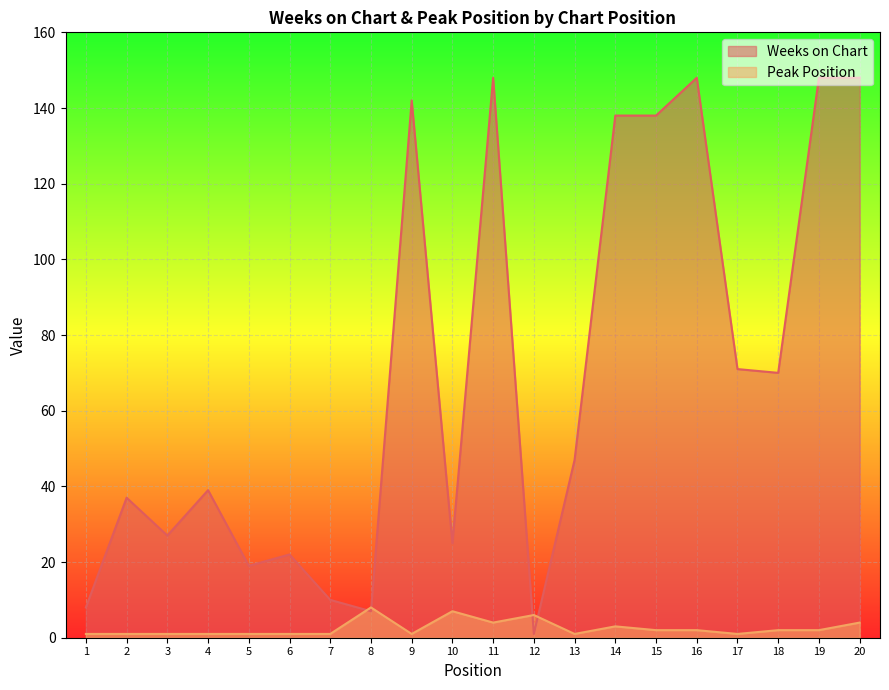

How many times do Peak Position and Weeks on Chart cross each other?

4